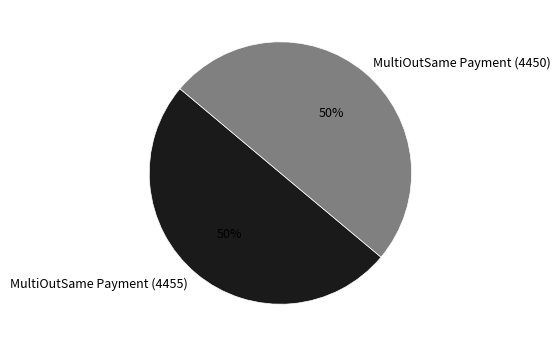

Approximately how many times larger is the value at MultiOutSame Payment (4450) compared to MultiOutSame Payment (4455)?

1.0